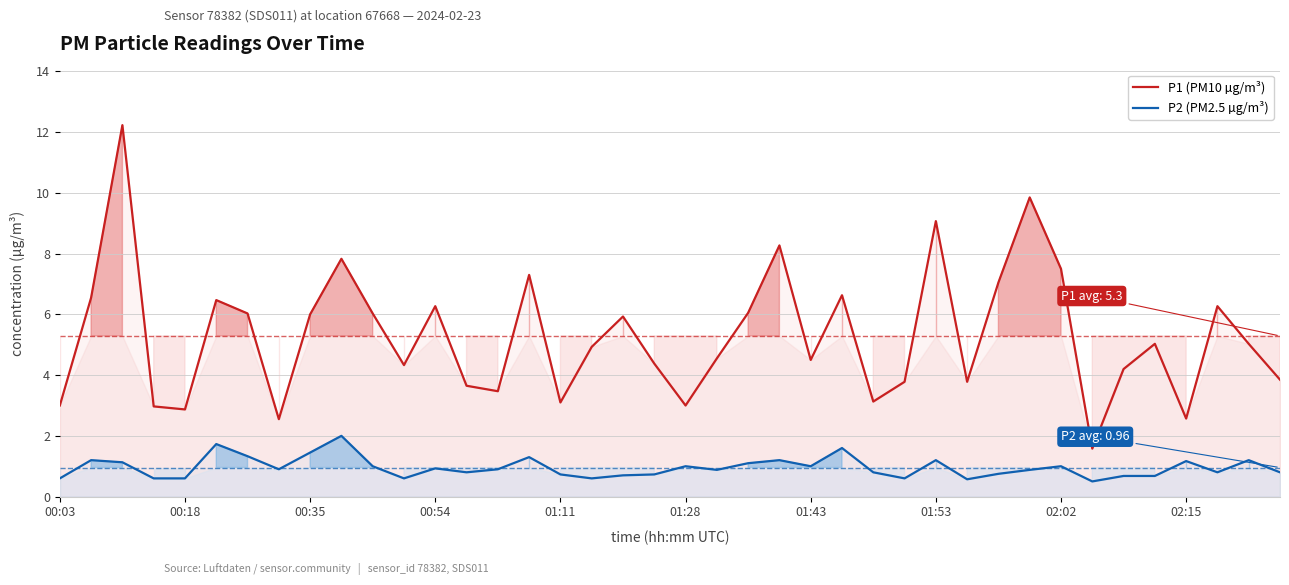

In P2 (PM2.5 µg/m³), how many points are lower than both neighbors (excluding endpoints)?

10